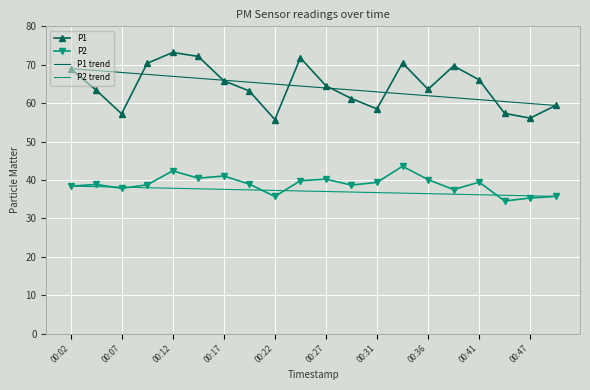

How many lines are shown in the chart?

2